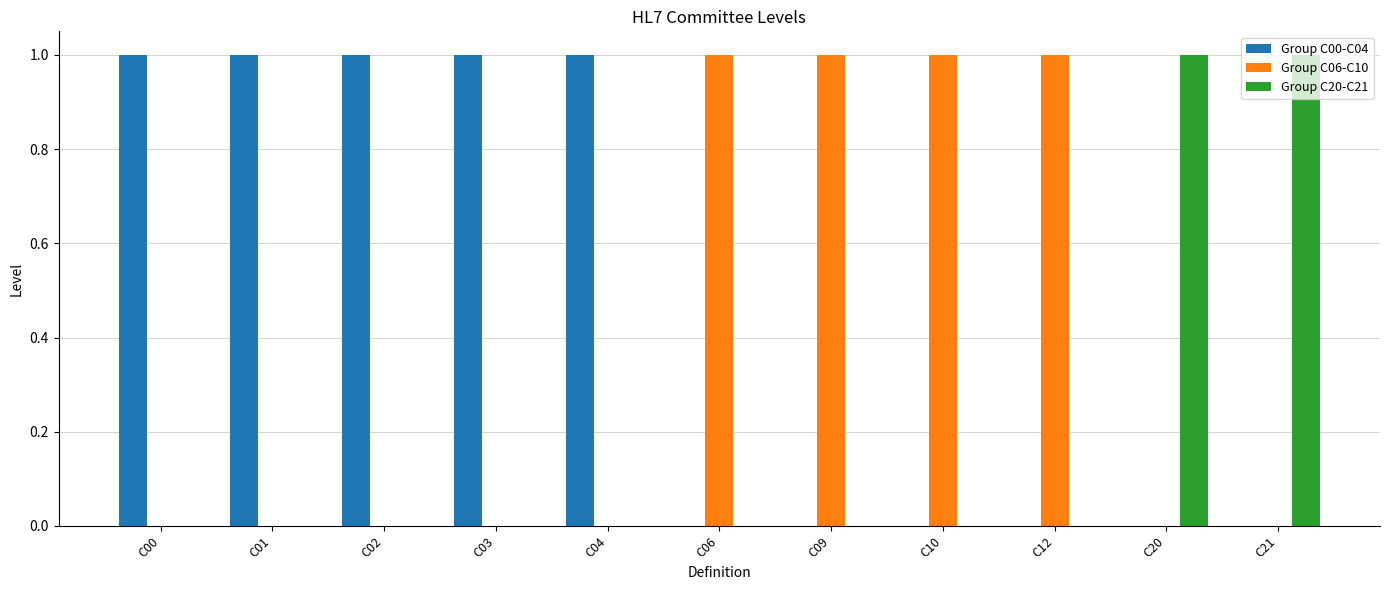

Reading left to right, list all the values displayed in this chart.

Group C00-C04: C00=1	C01=1	C02=1	C03=1	C04=1	C06=0	C09=0	C10=0	C12=0	C20=0	C21=0
Group C06-C10: C00=0	C01=0	C02=0	C03=0	C04=0	C06=1	C09=1	C10=1	C12=1	C20=0	C21=0
Group C20-C21: C00=0	C01=0	C02=0	C03=0	C04=0	C06=0	C09=0	C10=0	C12=0	C20=1	C21=1